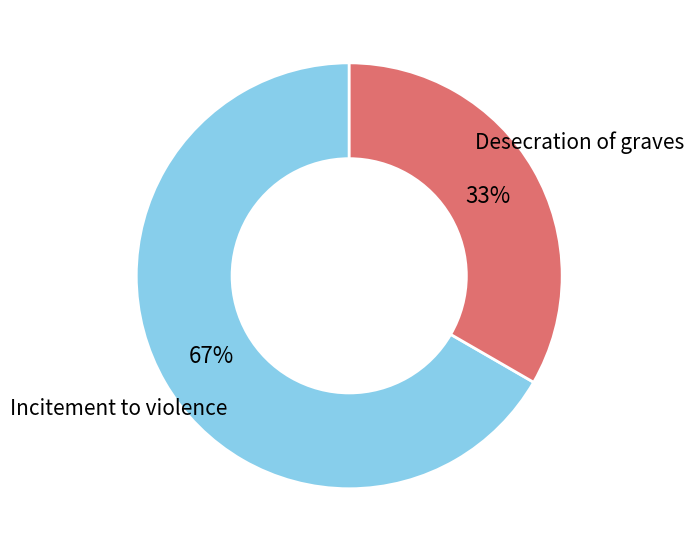

To the nearest percent, what is the average slice percentage?

50%